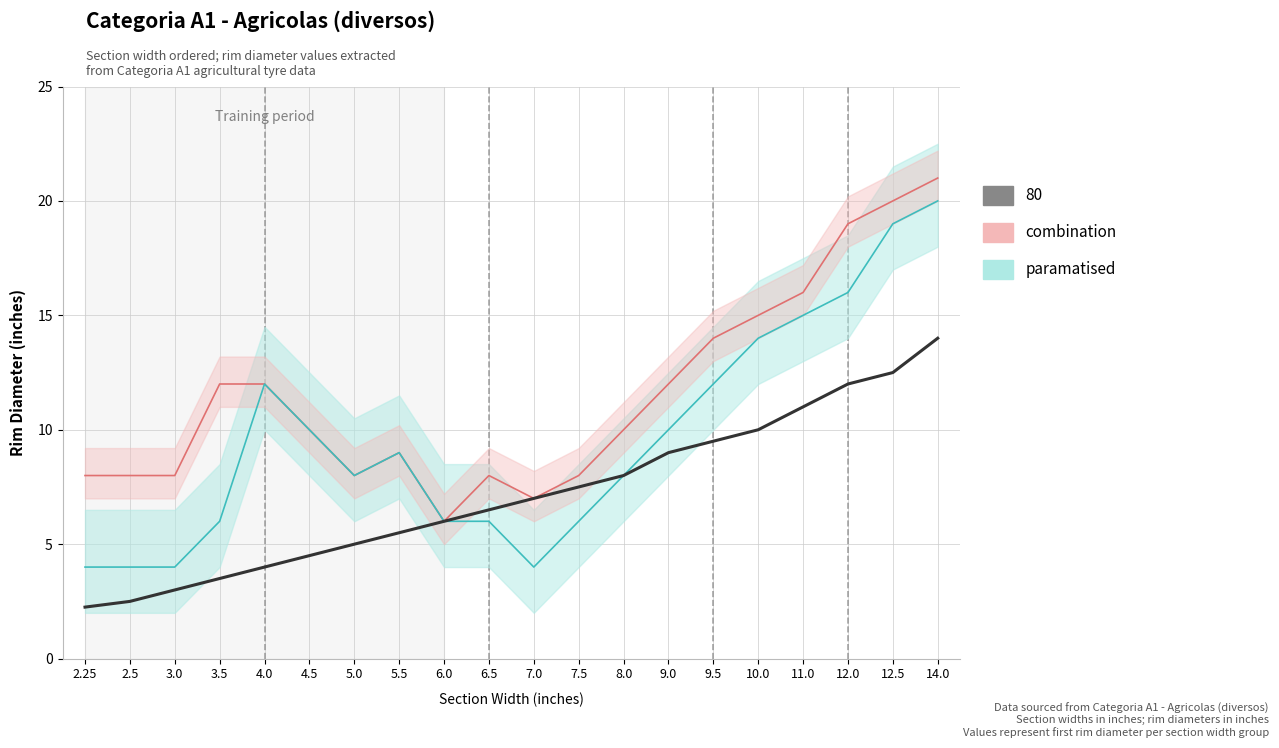

What value does the combination series have at 14.0?

21.0